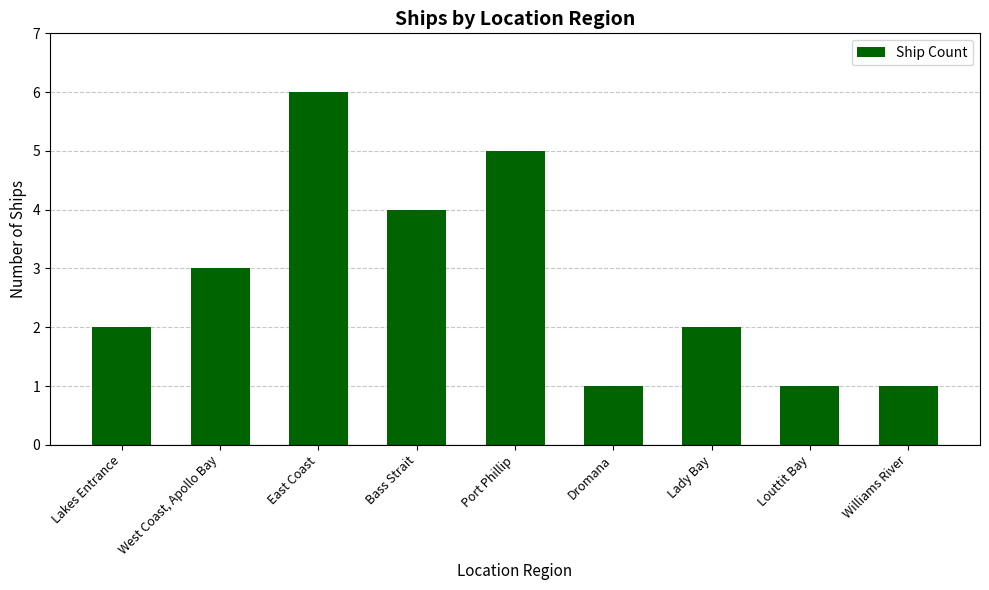

Reading left to right, transcribe all the data shown in this chart.

2	3	6	4	5	1	2	1	1